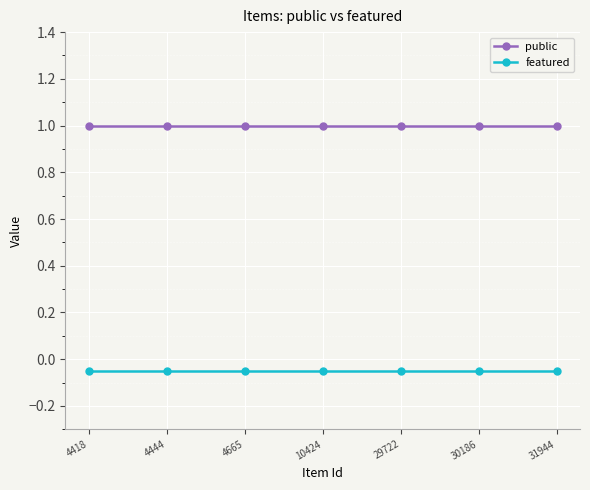

What is the sum of the public values at 29722 and 10424?

2.0